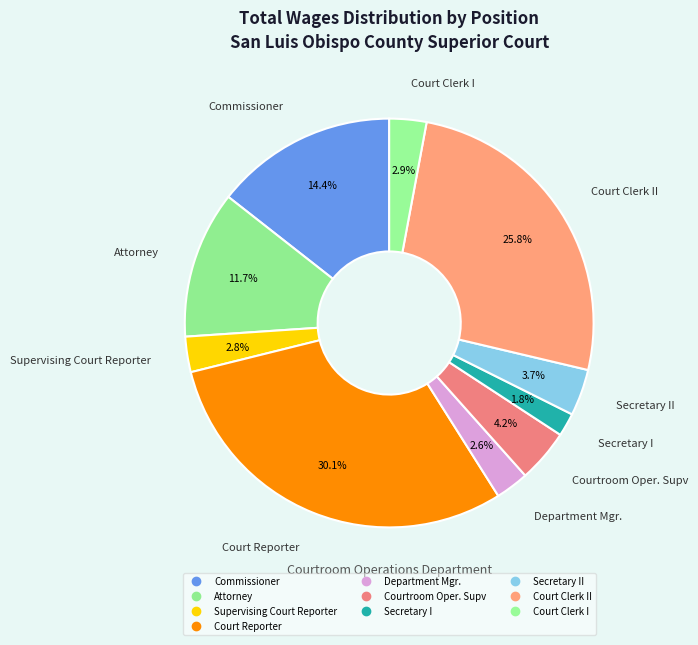

What is the smallest slice in the pie chart?

Secretary I